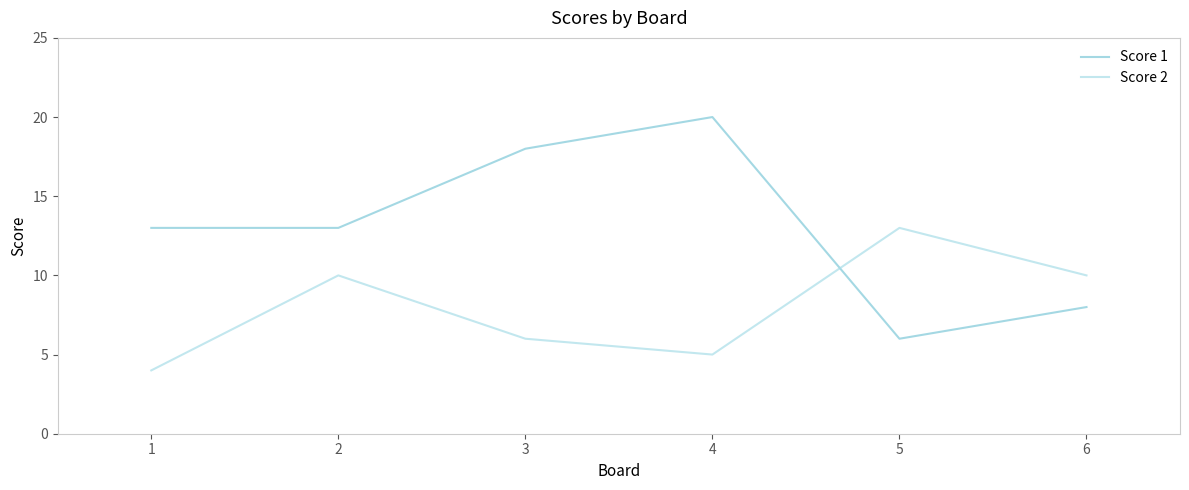

The Score 1 series shows 21 at 1. True or false?

False